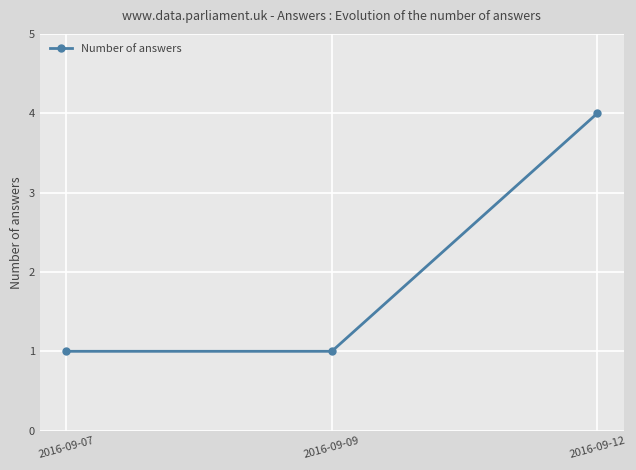

What is the sum of the values at 2016-09-07 and 2016-09-12?

5